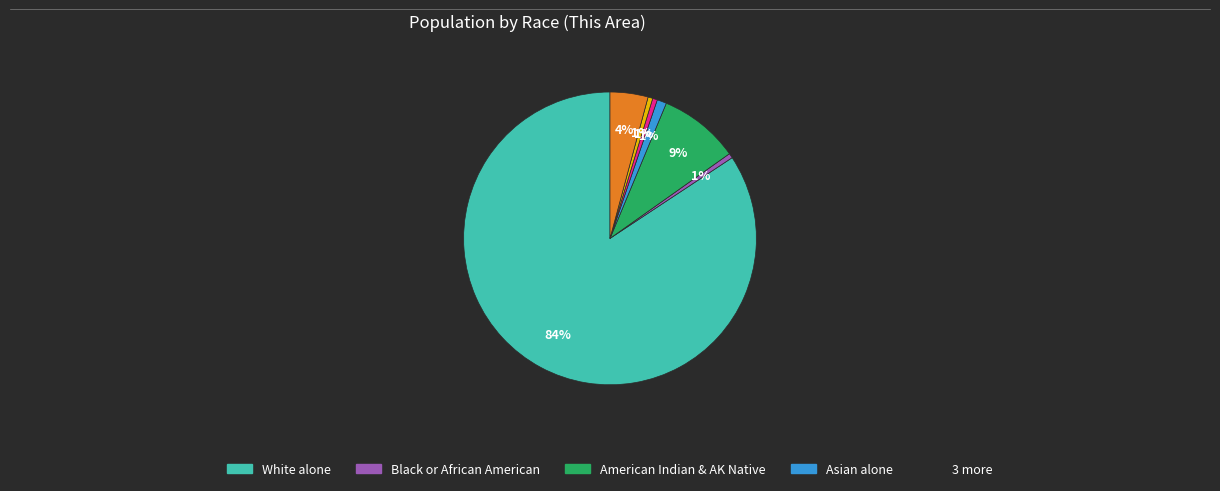

To the nearest percent, what is the average slice percentage?

14%